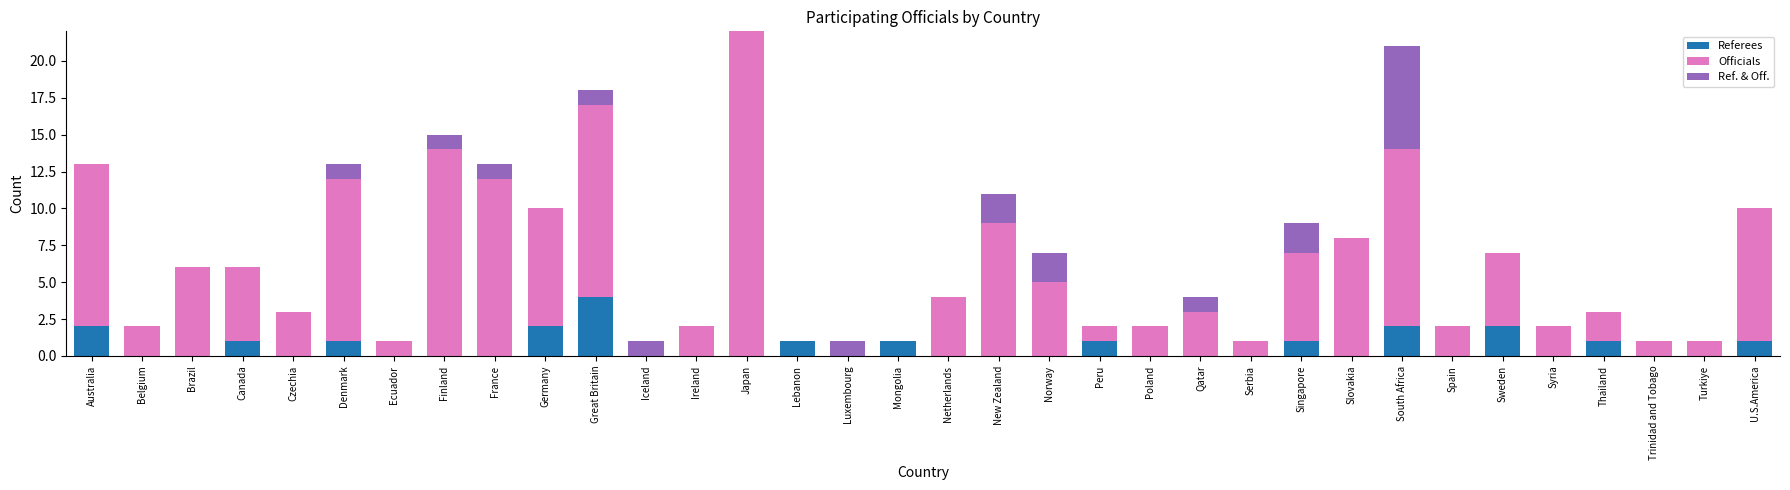

Which category has the highest value in the Referees series?

Great Britain